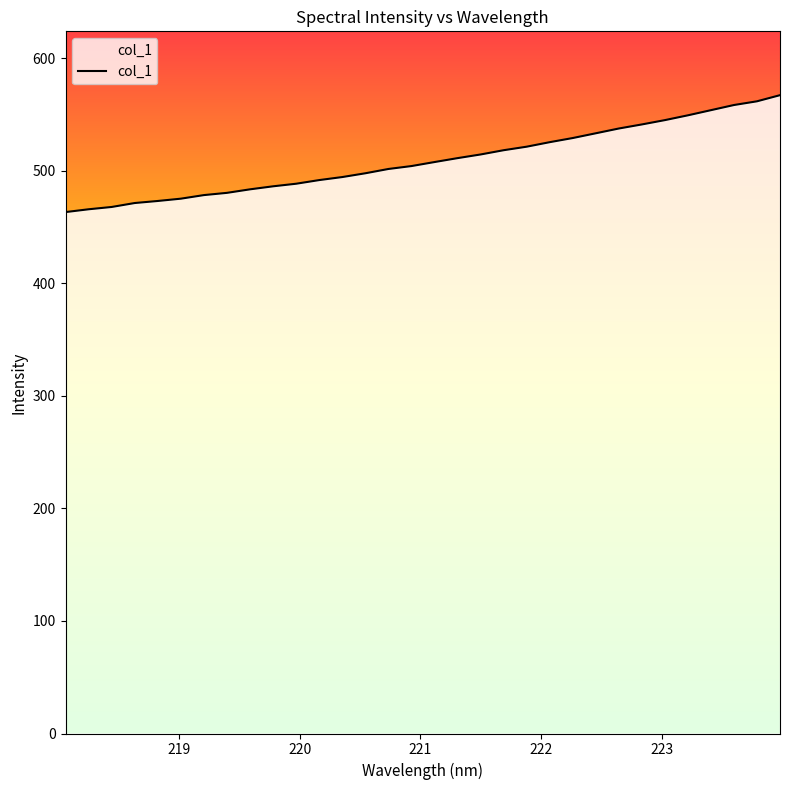

What is the difference between the maximum and minimum values?

103.9